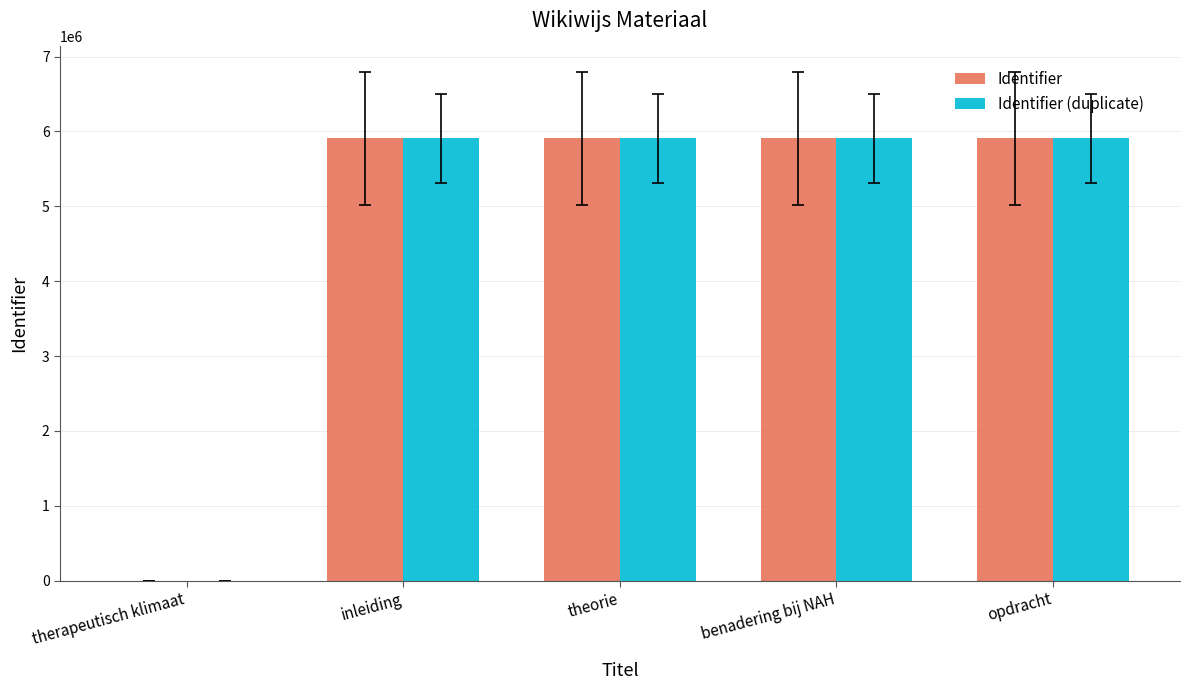

What is the sum of all Identifier values?

23633708